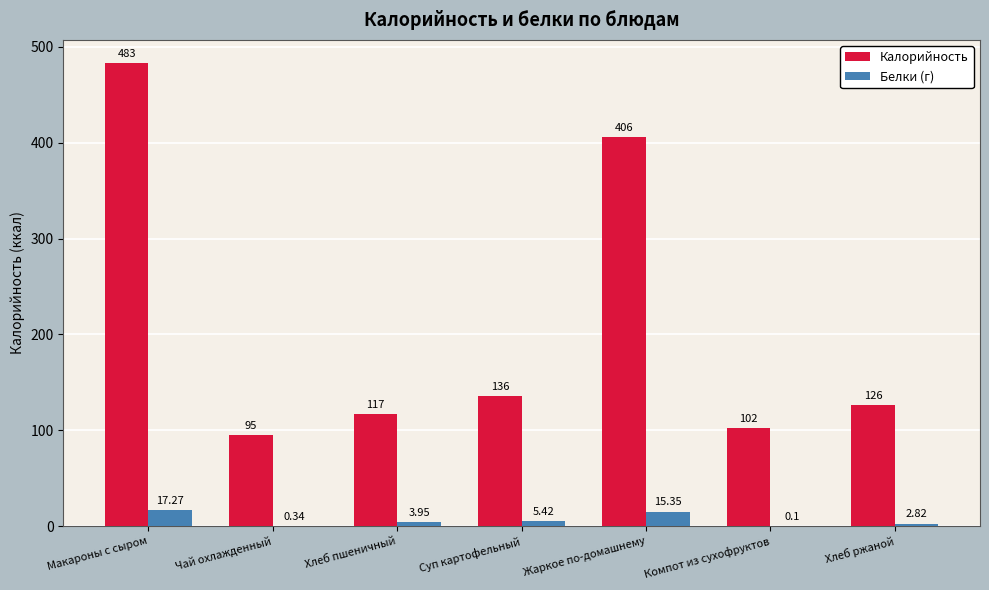

Is the value of Белки (г) at Суп картофельный greater than the value of Калорийность at Компот из сухофруктов?

No